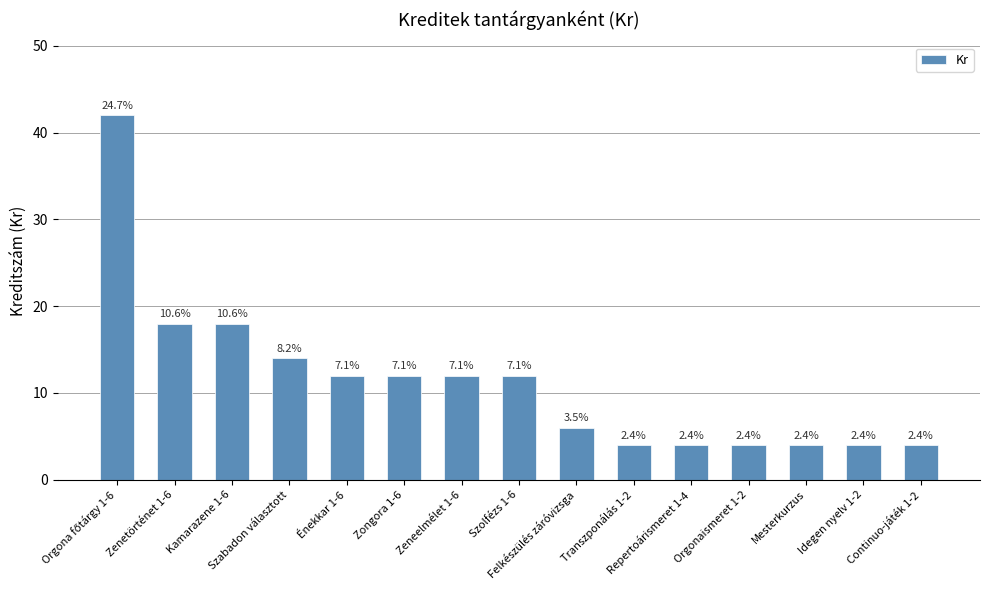

What is the smallest value displayed?

4